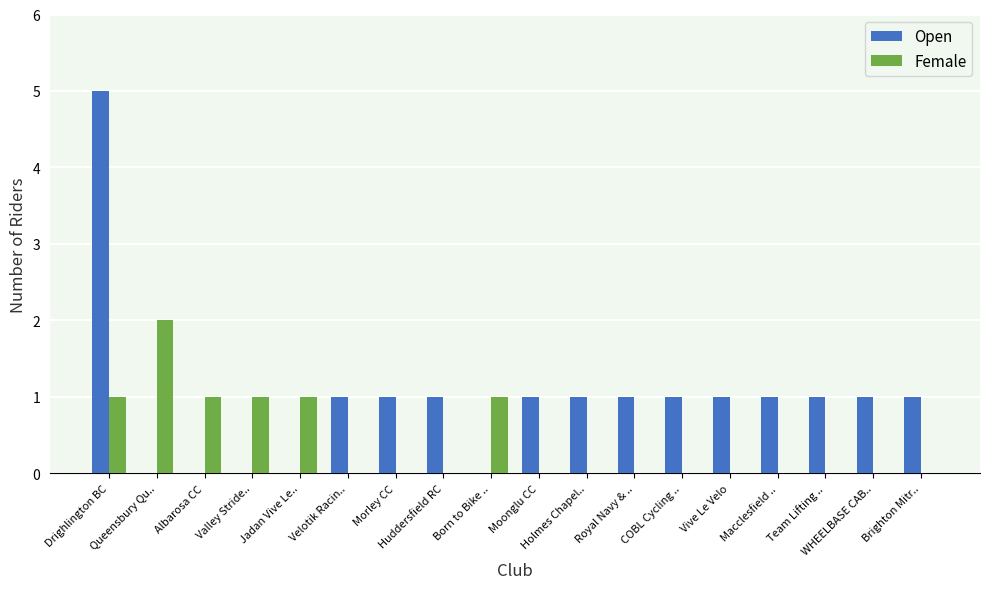

What is the highest value of the Open series?

5